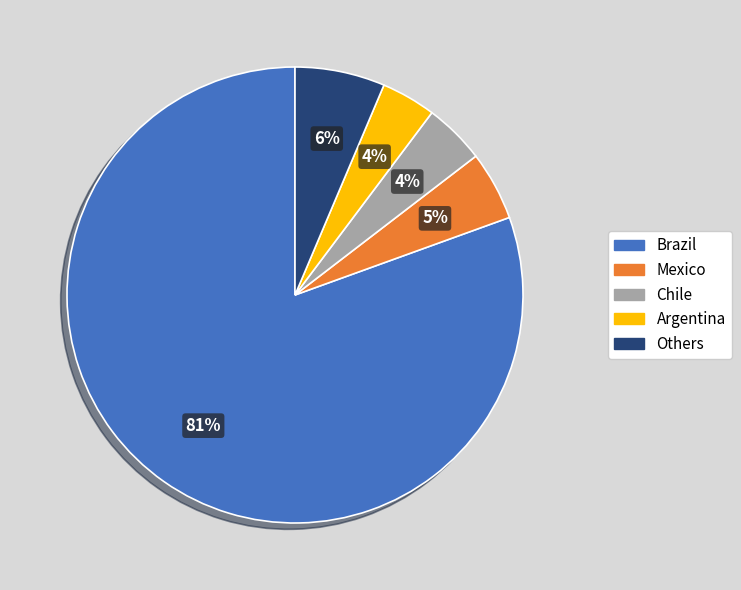

How many slices are in this pie chart?

5